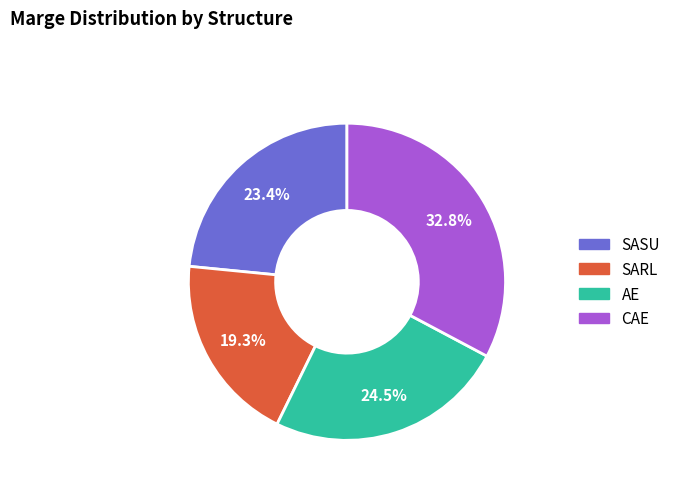

Rank the categories by value from lowest to highest.

SARL, SASU, AE, CAE